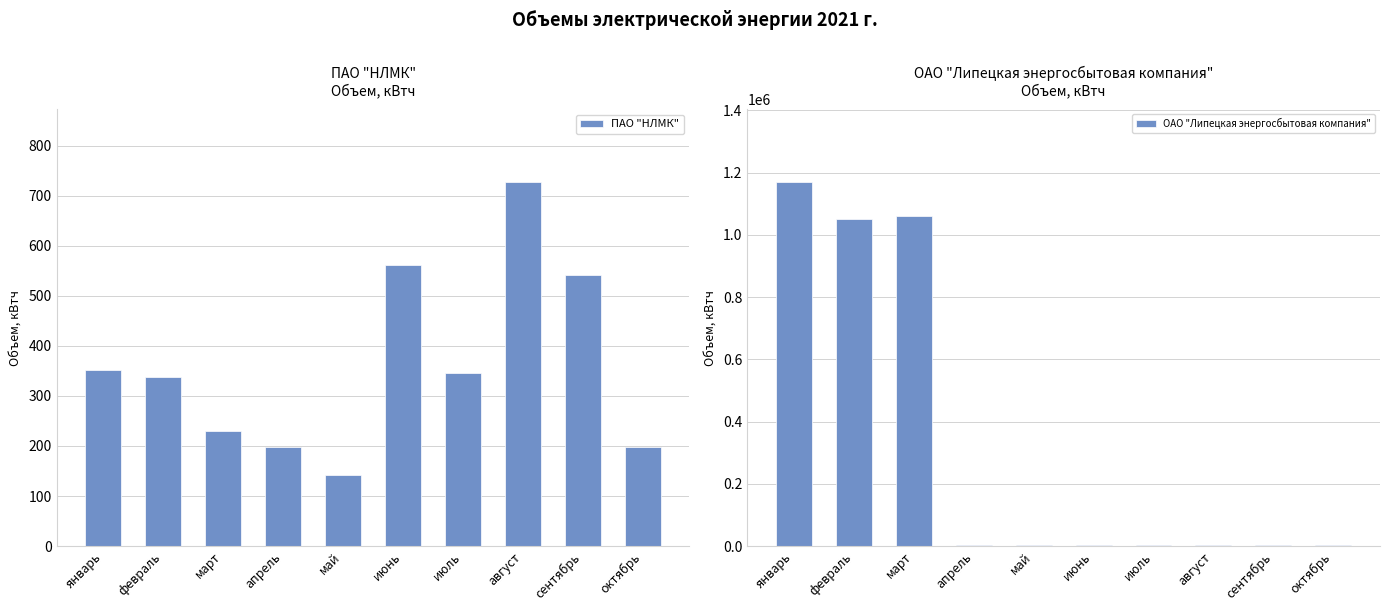

Which series has the largest range (max minus min)?

ОАО "Липецкая энергосбытовая компания"